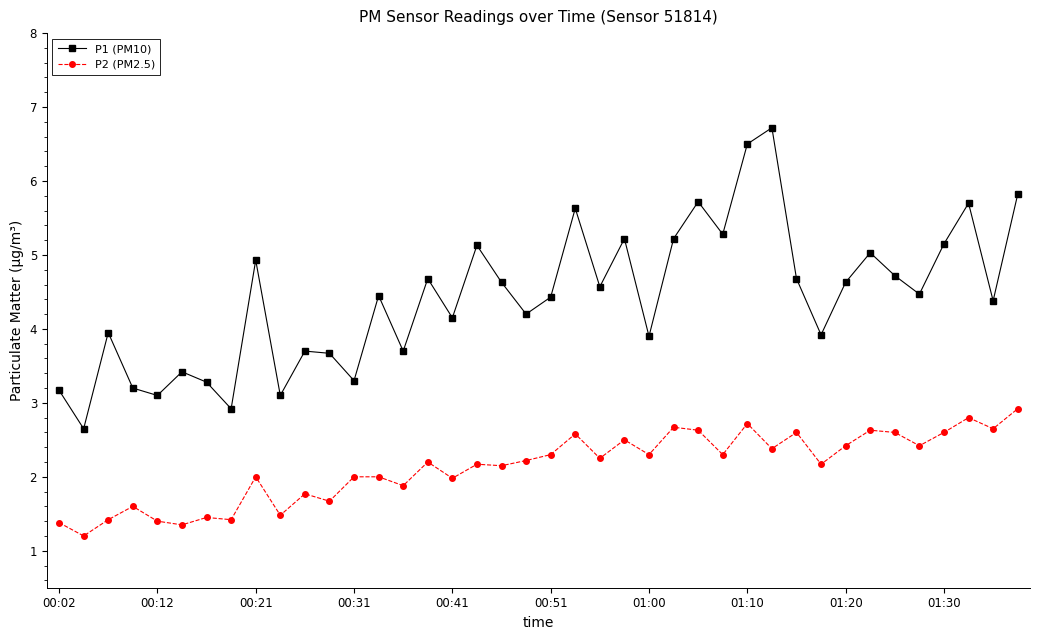

Does the chart display data point markers on the line(s)?

Yes